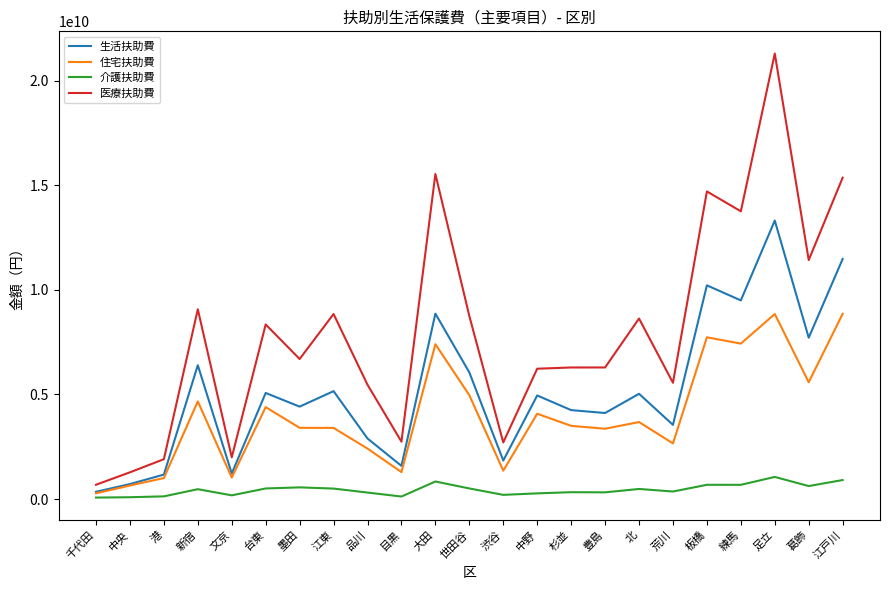

Between 新宿 and 大田, which series saw the biggest shift?

医療扶助費